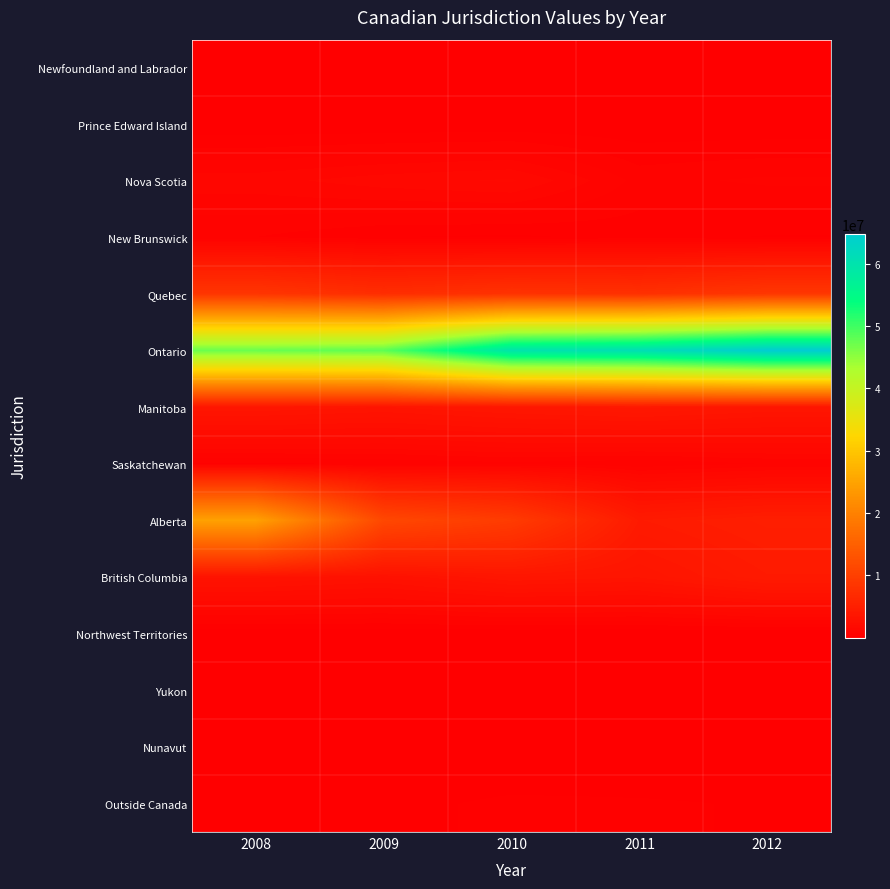

At which category is the sum across all series the highest?

2008